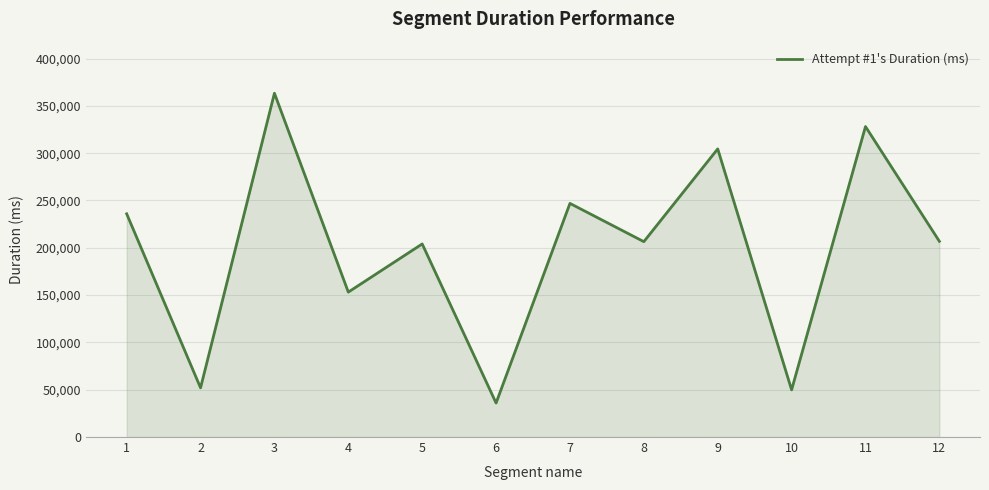

What is the maximum value shown in the chart?

363366